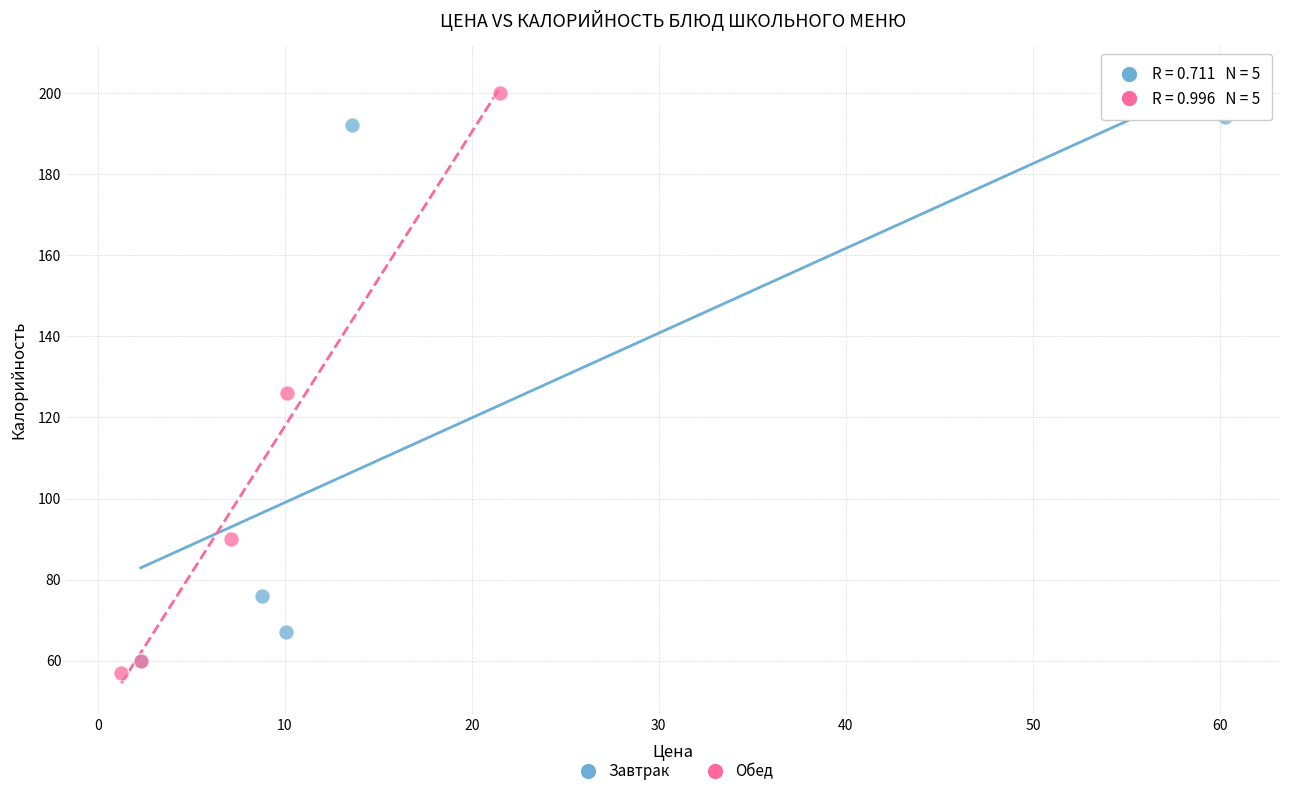

What are all the series names shown in the legend?

Завтрак, Обед